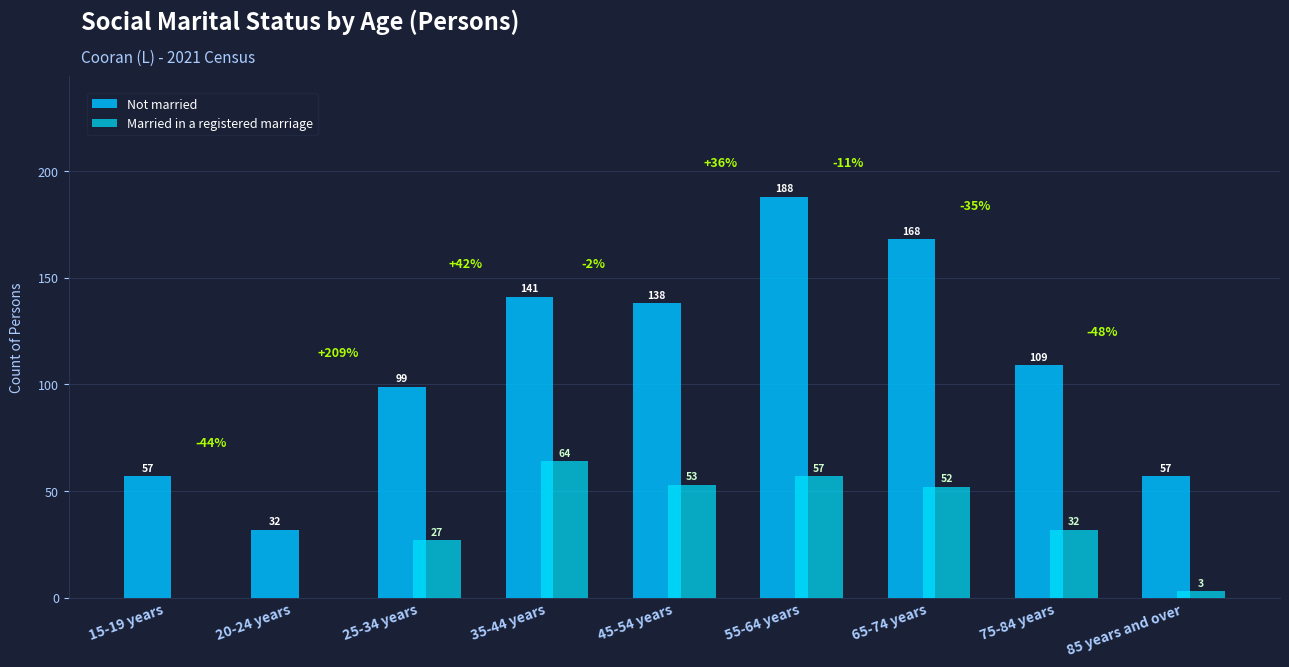

Reading left to right, extract all data points from this chart.

Not married: 15-19 years=57	20-24 years=32	25-34 years=99	35-44 years=141	45-54 years=138	55-64 years=188	65-74 years=168	75-84 years=109	85 years and over=57
Married in a registered marriage: 15-19 years=0	20-24 years=0	25-34 years=27	35-44 years=64	45-54 years=53	55-64 years=57	65-74 years=52	75-84 years=32	85 years and over=3